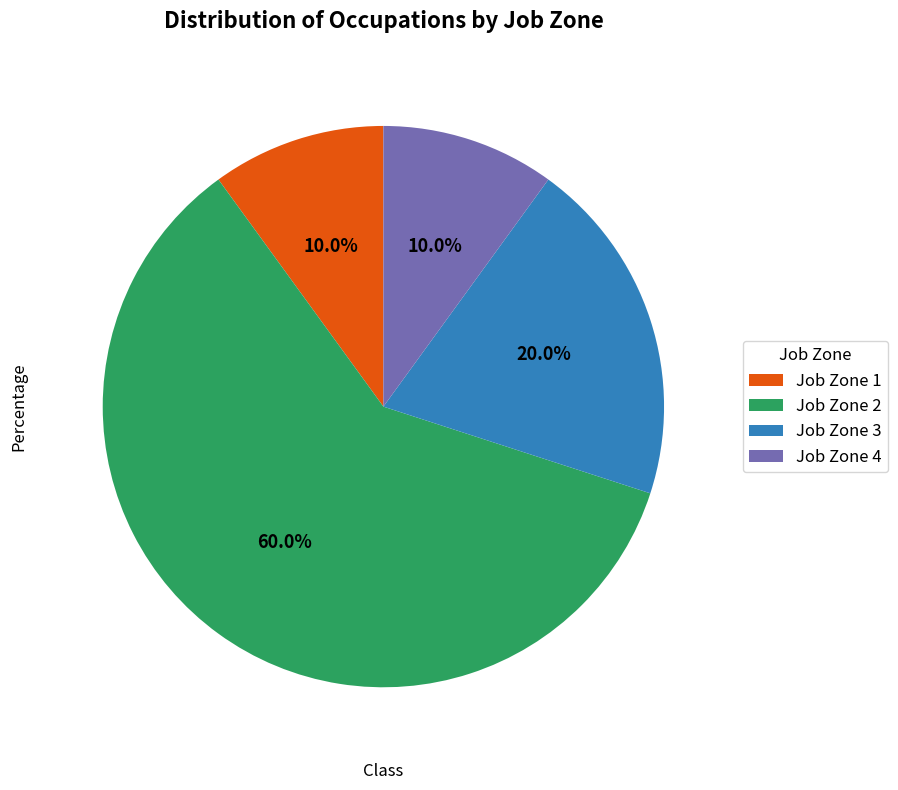

Between Job Zone 3 and Job Zone 1, which is larger?

Job Zone 3